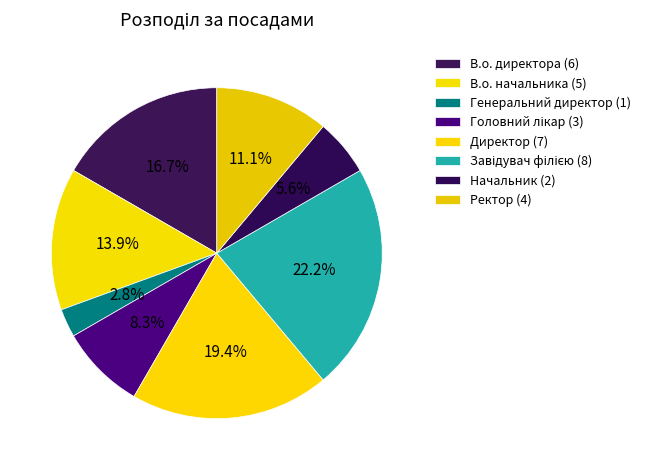

Which has a higher value, Начальник or Головний лікар?

Головний лікар